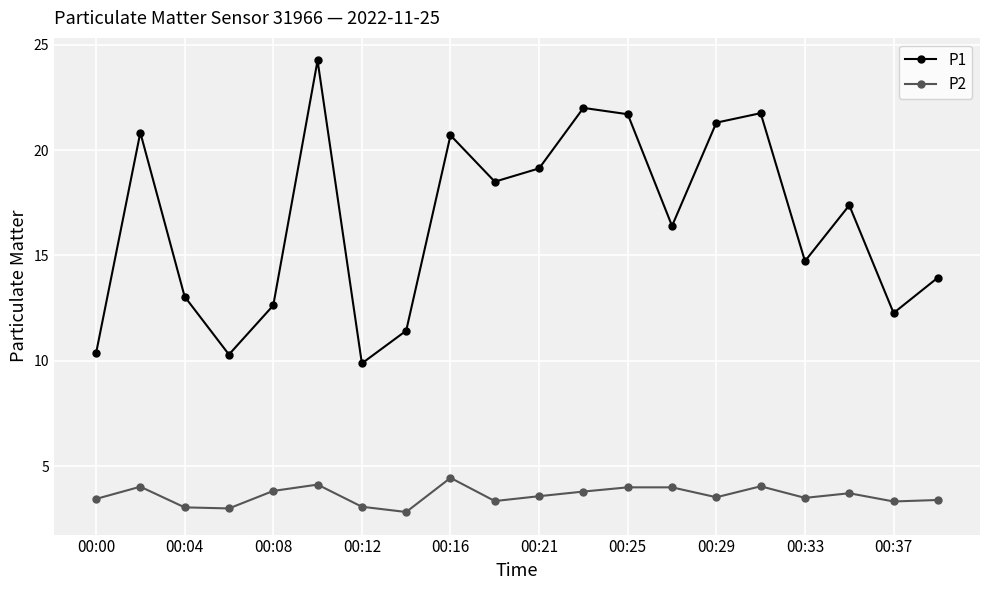

Which series has the widest spread of values?

P1